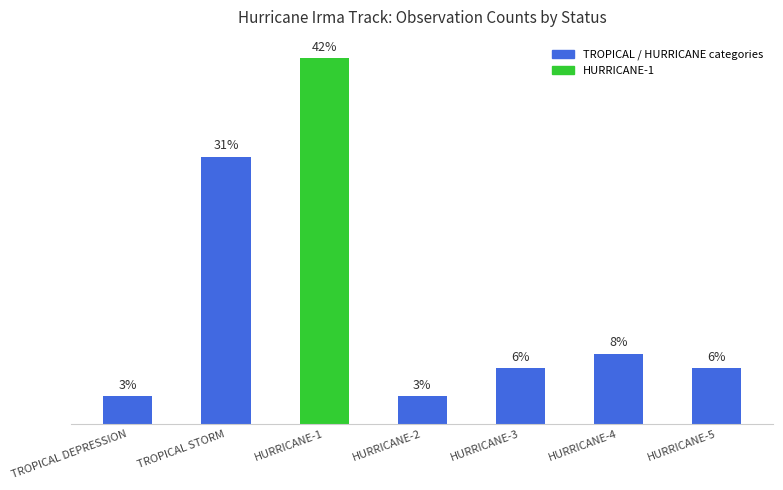

Count the number of values greater than 4.

3